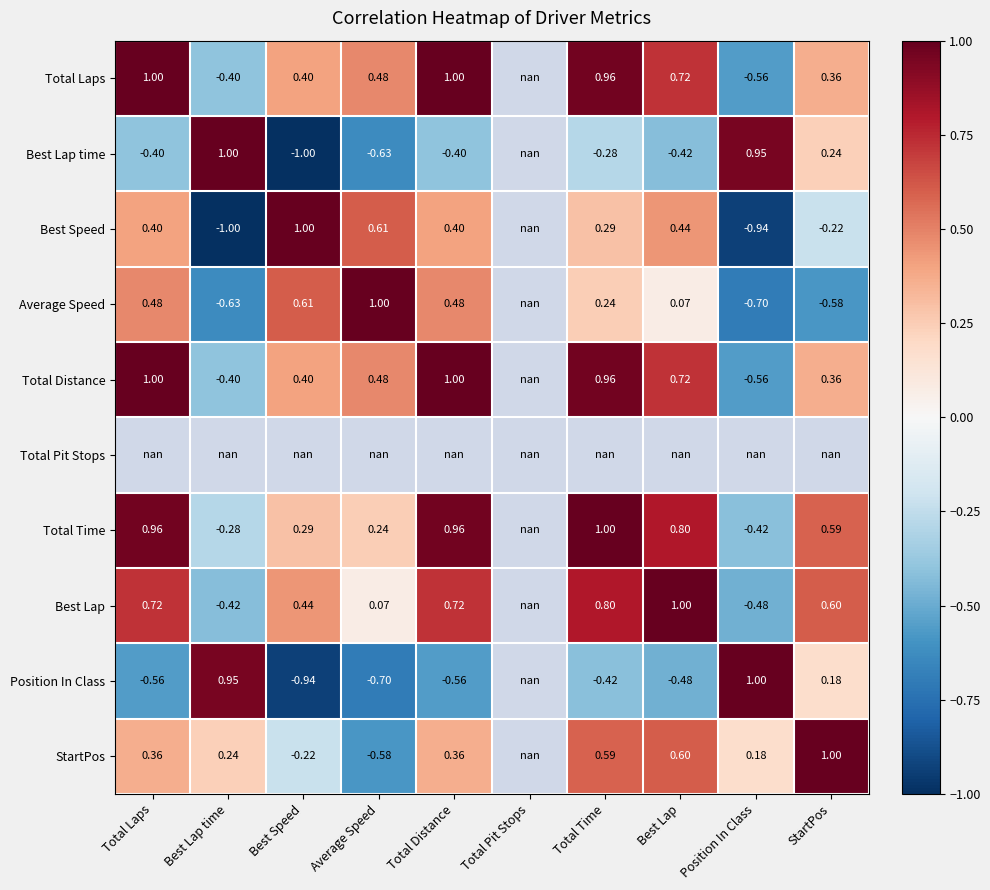

What is the spread (max minus min) of values at Total Laps?

1.6